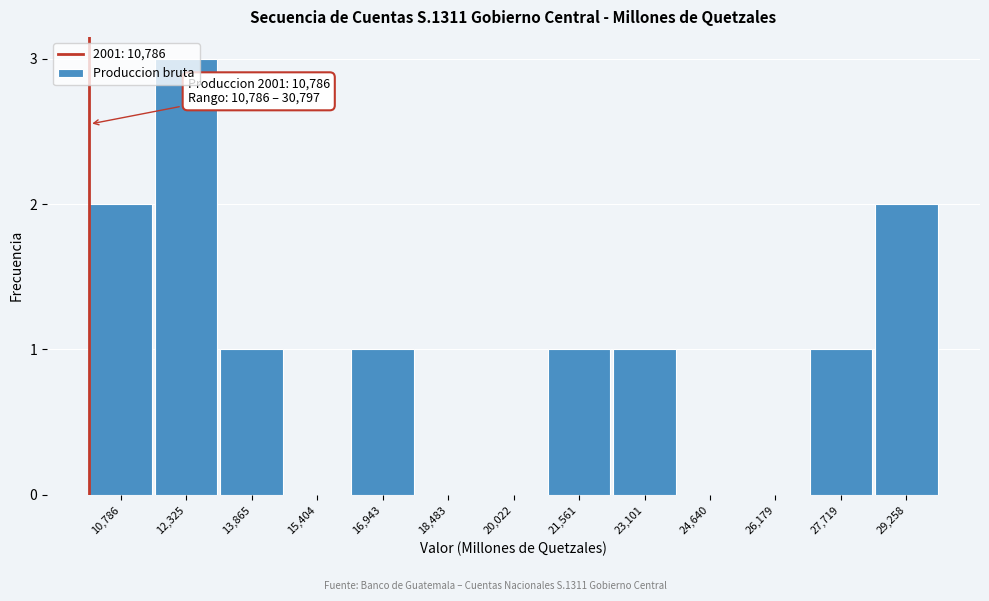

At which category does the chart reach its peak across all series?

12,325